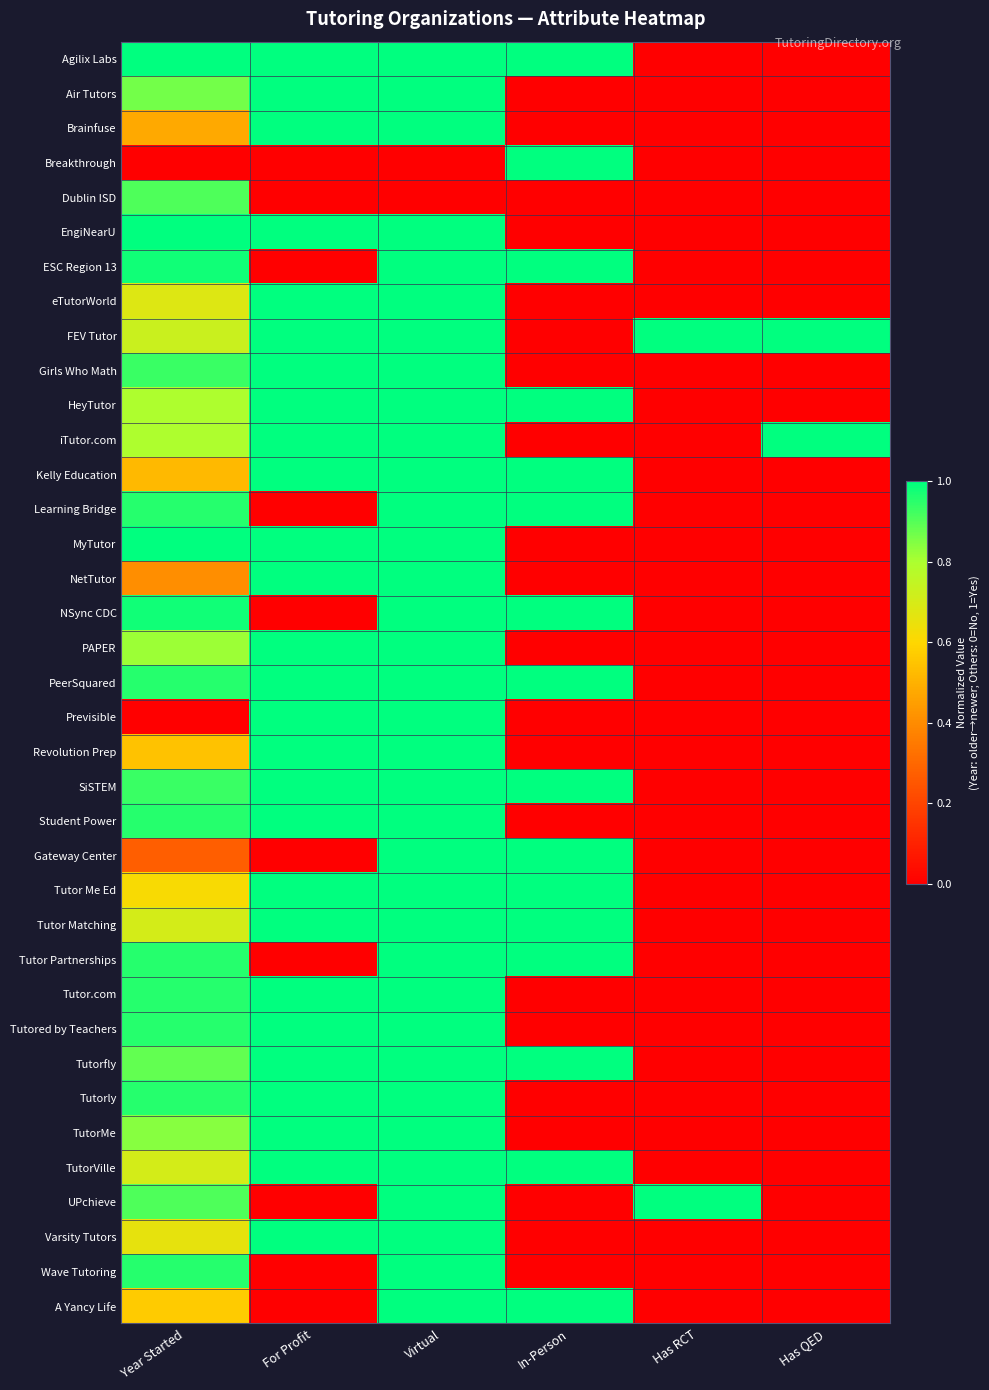

At which category is the sum across all series the highest?

Virtual